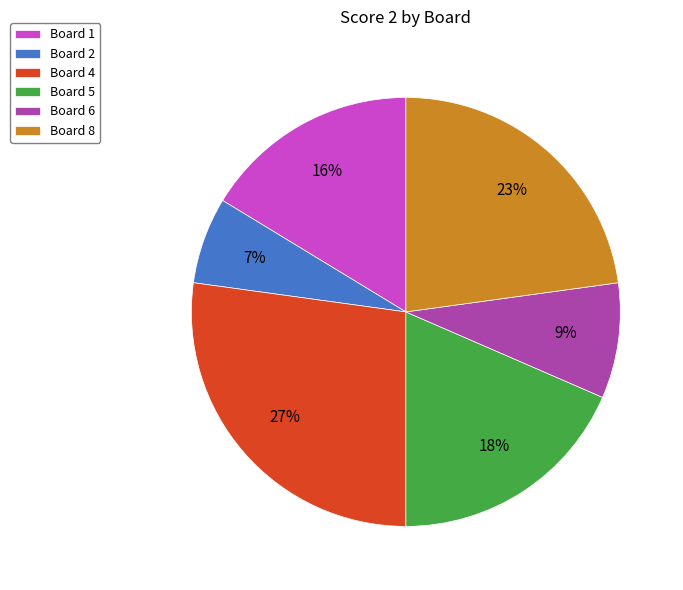

True or false: Board 5 accounts for 18% of the total.

True